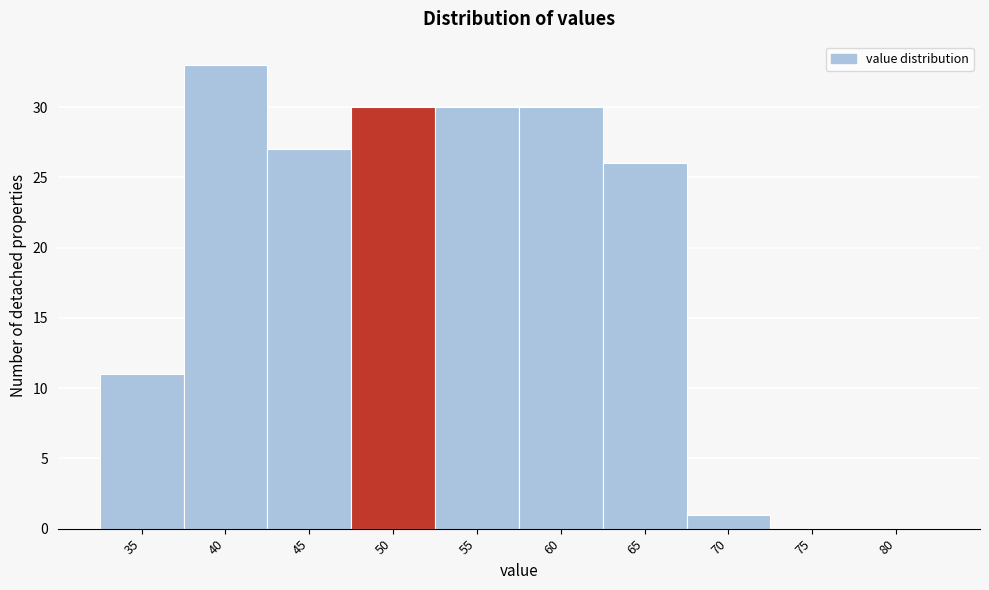

Reading left to right, transcribe all the data shown in this chart.

35=11	40=33	45=27	50=30	55=30	60=30	65=26	70=1	75=0	80=0